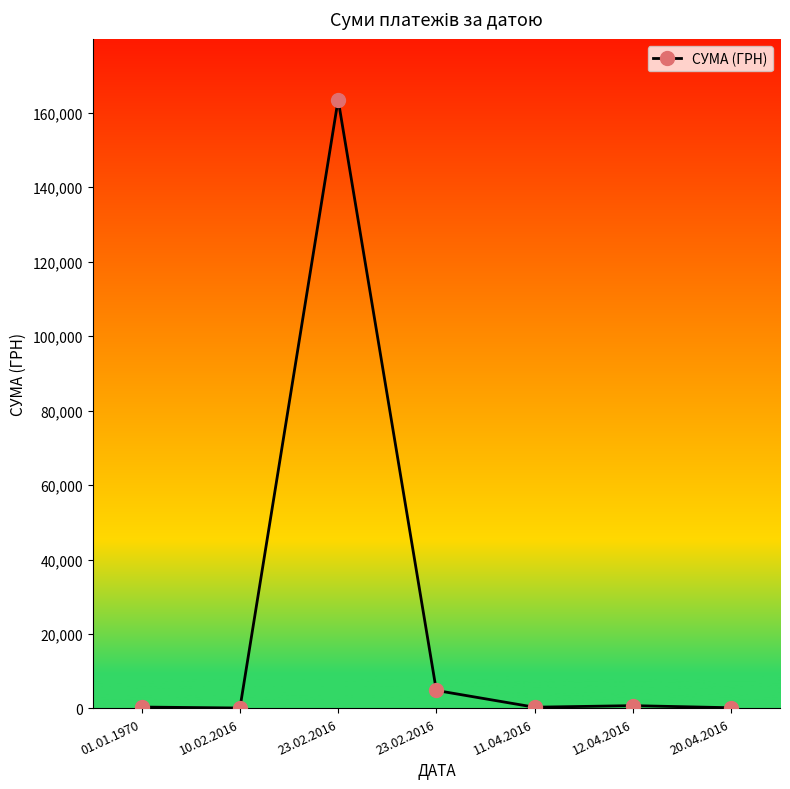

Is this an area chart (filled region under the line)?

No